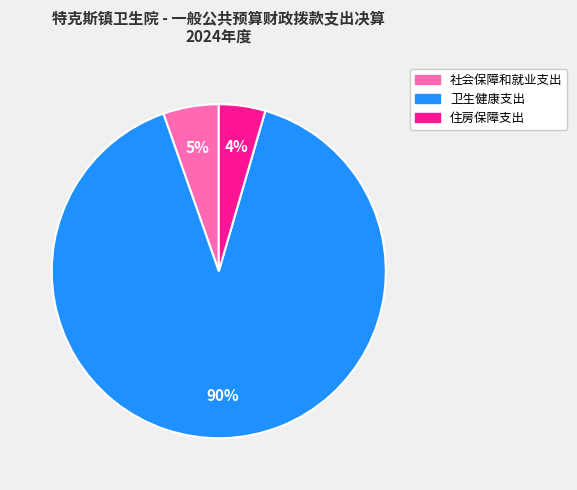

To the nearest percent, what is the difference between the 社会保障和就业支出 and 住房保障支出 slice percentages?

1%